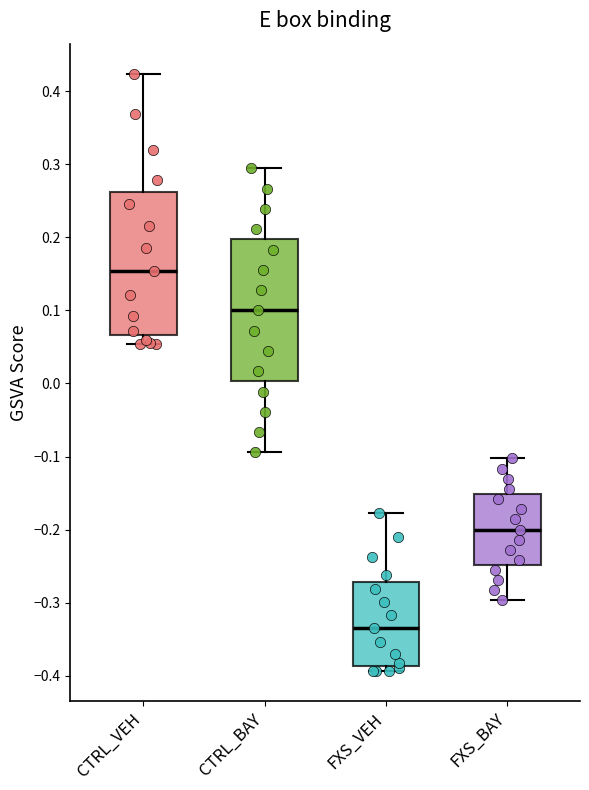

Reading left to right, read every box against the y-axis: the position of its median line, the range the box covers, and the ends of its whiskers. The values are not printed on the chart, so give them approximately, as read against the axis.

CTRL_VEH: median 0.15, box 0.07 to 0.26, whiskers 0.05 to 0.42
CTRL_BAY: median 0.10, box 0.00 to 0.20, whiskers -0.09 to 0.29
FXS_VEH: median -0.34, box -0.39 to -0.27, whiskers -0.39 (just below the box's lower edge) to -0.18
FXS_BAY: median -0.20, box -0.25 to -0.15, whiskers -0.30 to -0.10